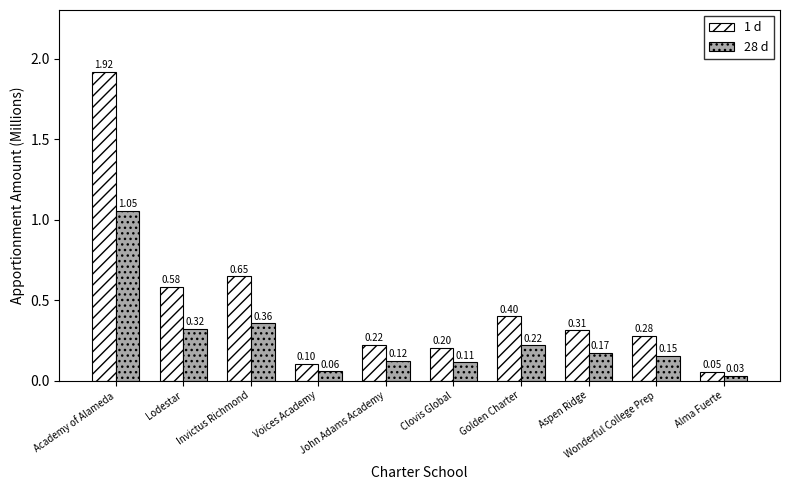

Which series has the widest spread of values?

1 d